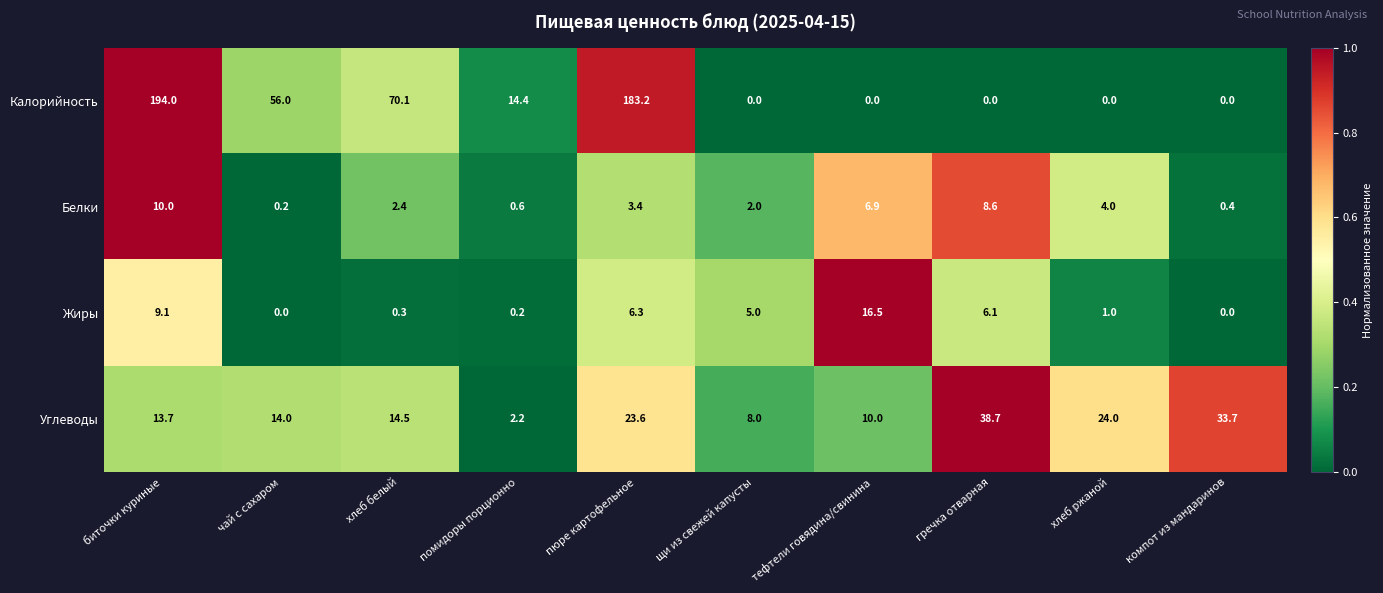

Read the Углеводы value at биточки куриные.

13.7